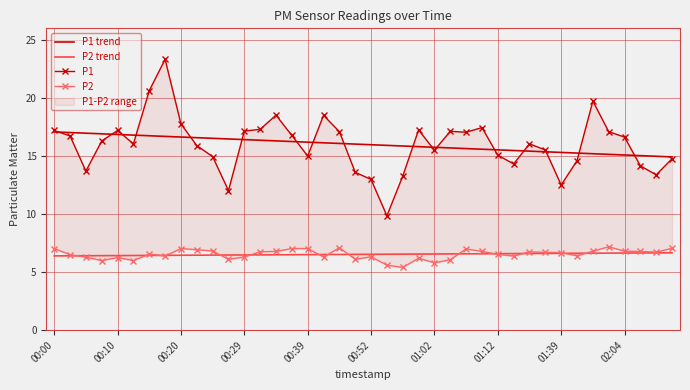

True or false: P2 trend and P1 cross at least once.

False